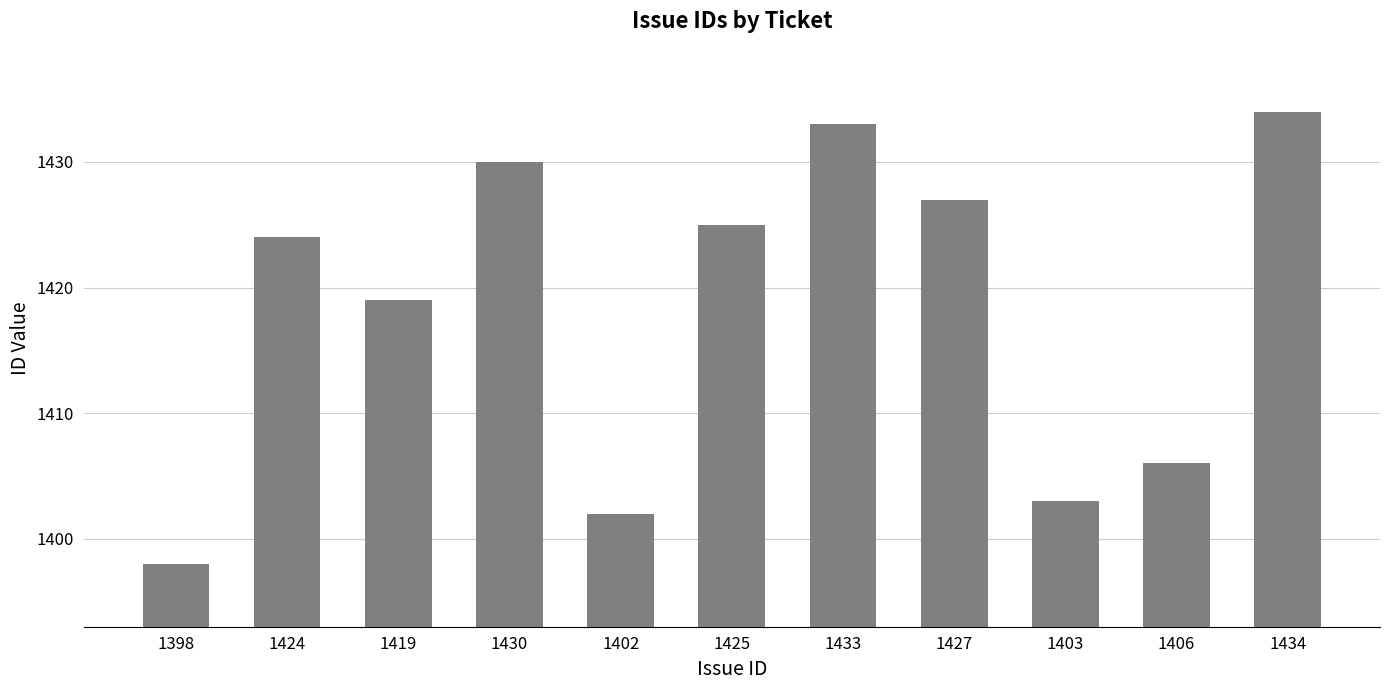

List the labels in order of value, largest first.

1434, 1433, 1430, 1427, 1425, 1424, 1419, 1406, 1403, 1402, 1398